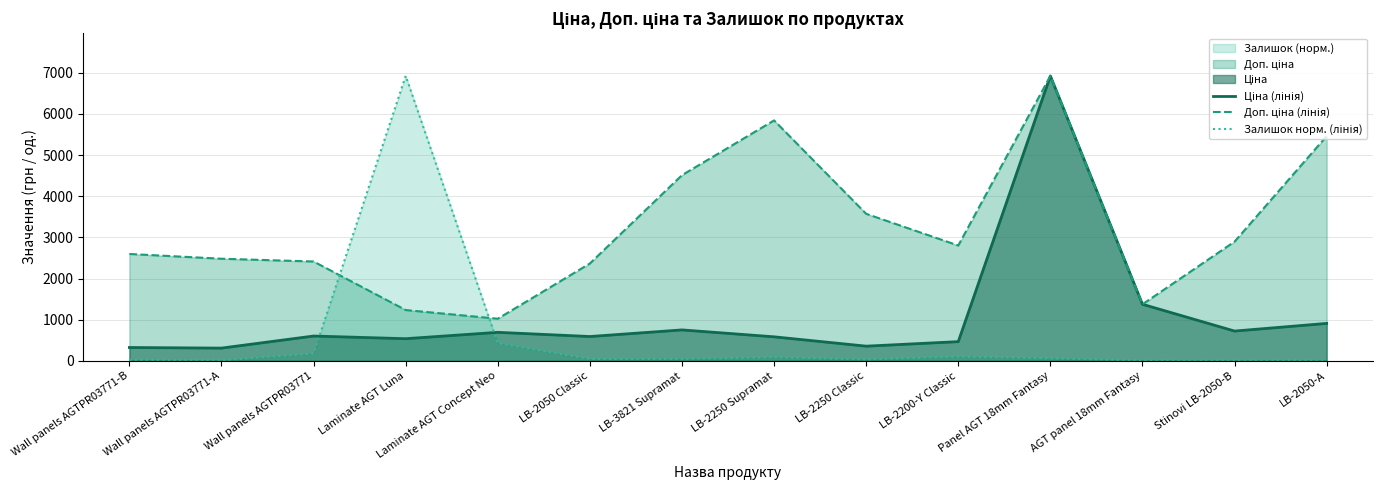

How many values in the Залишок норм. (лінія) series exceed 48?

7